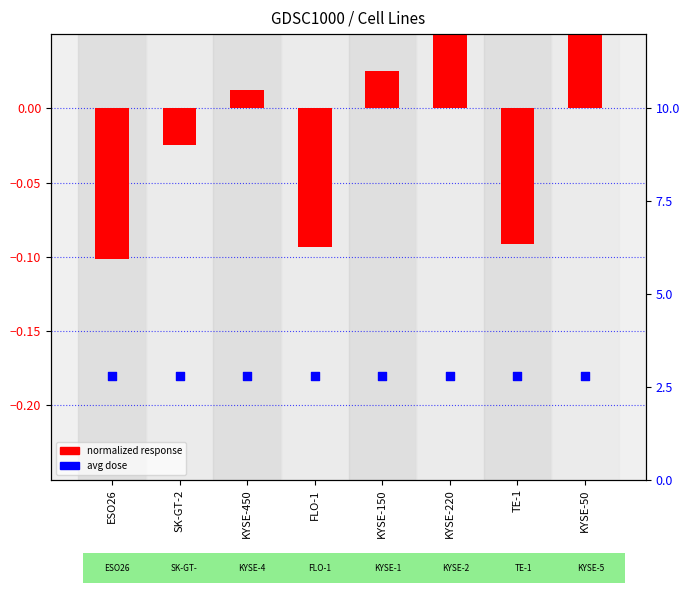

Which series contains the highest Y value?

avg dose